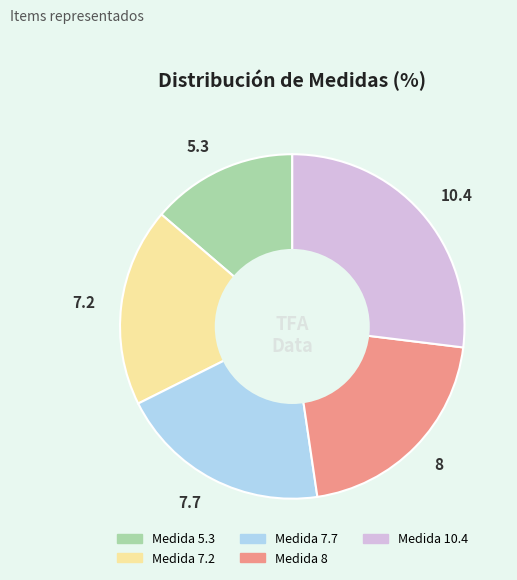

Between 8 and 5.3, which is larger?

8